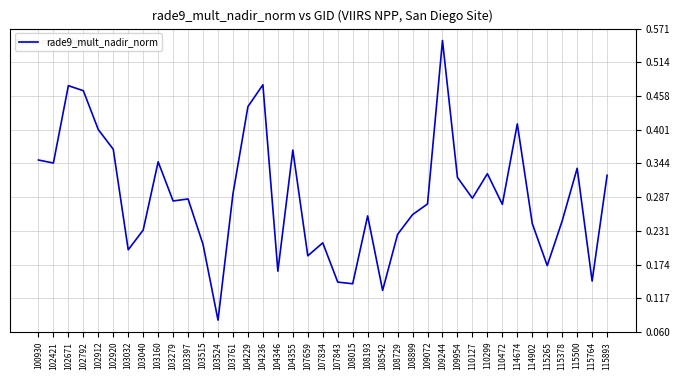

Which category has the highest value across all series?

109244